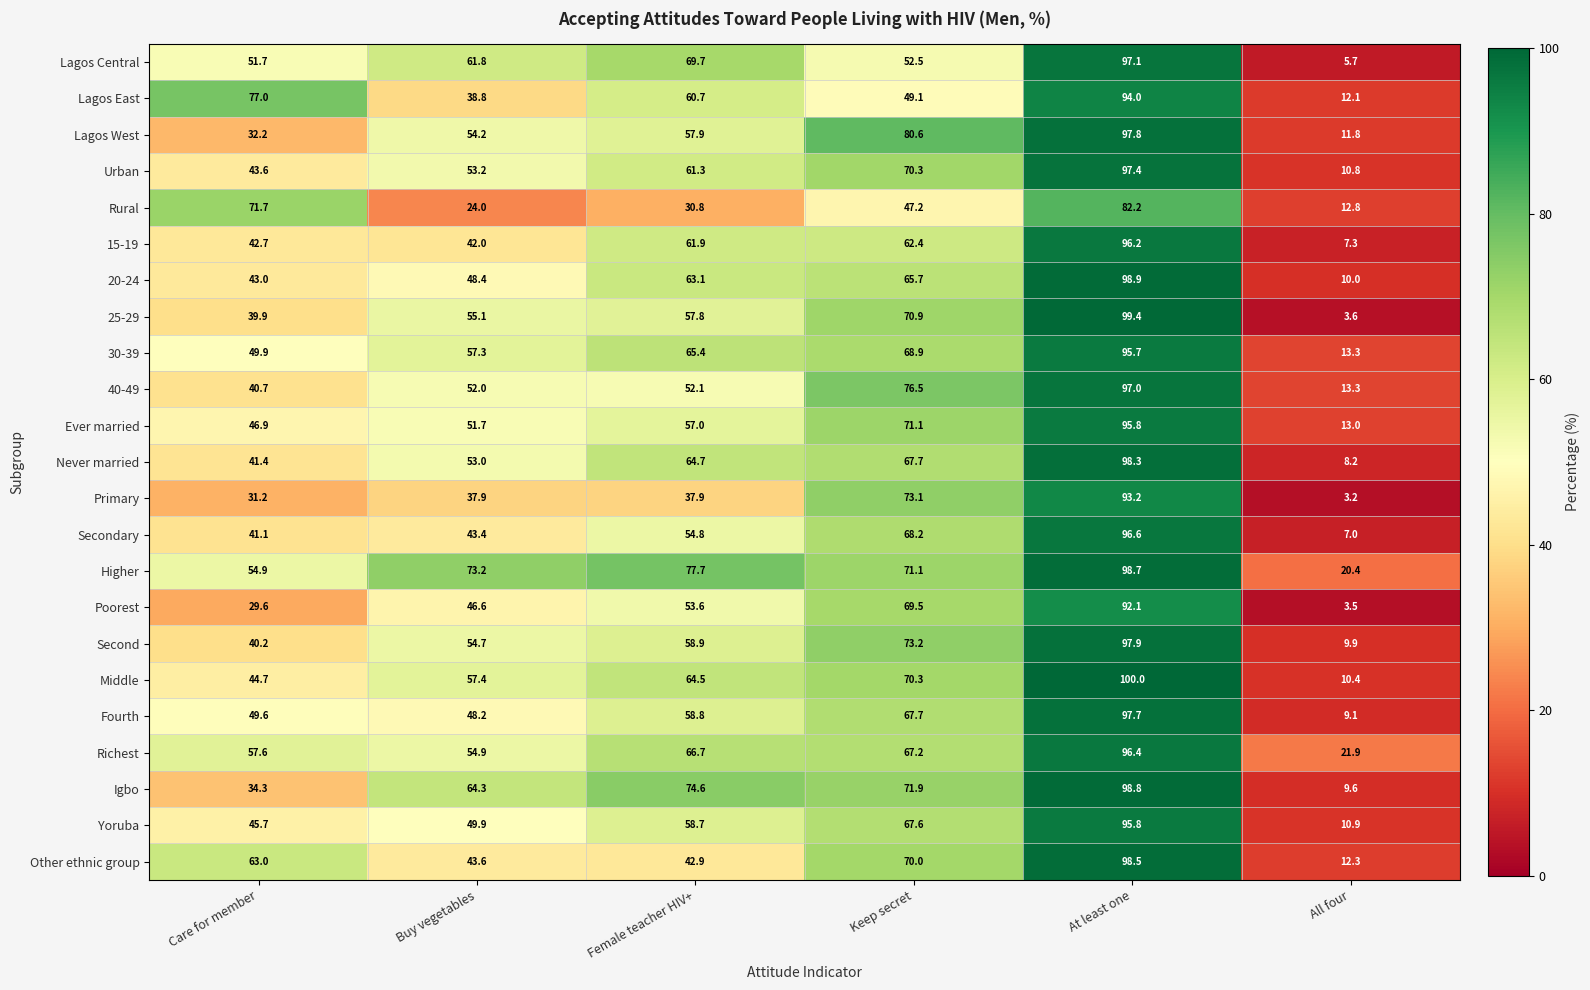

What is the total value across all series at Keep secret?

1552.7